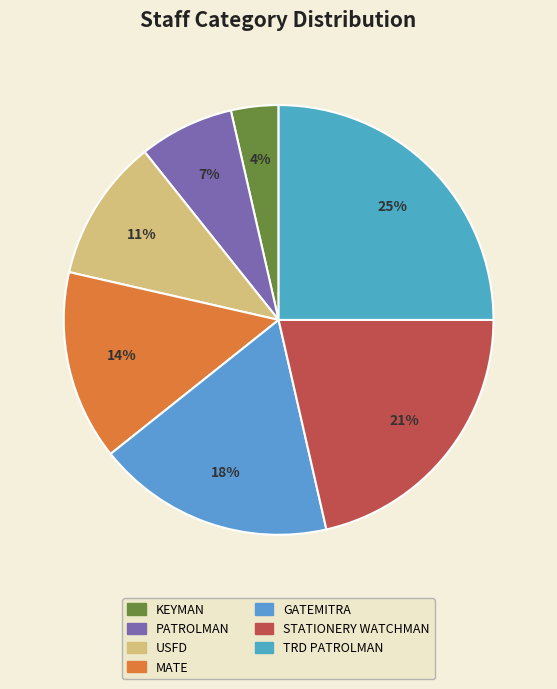

Does any single category account for the majority?

No